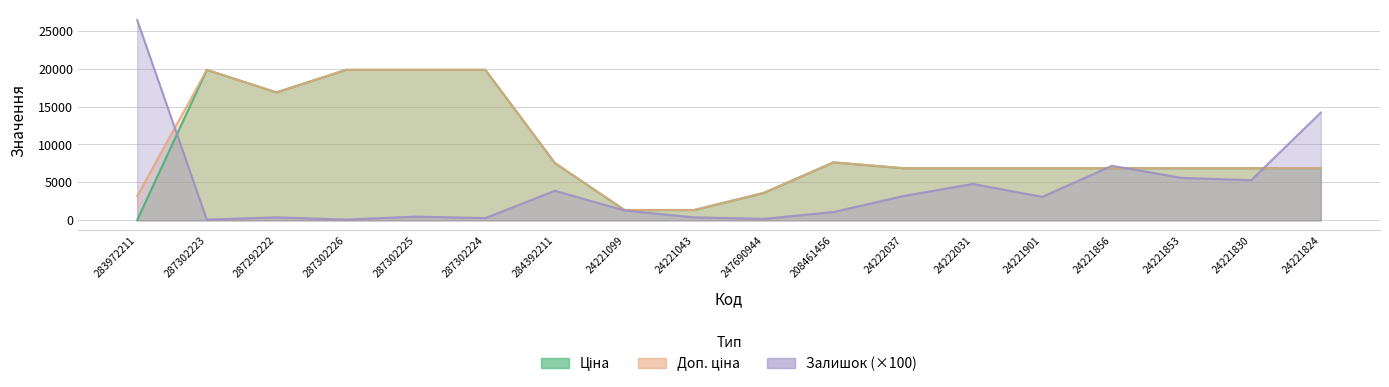

Which has a higher value, 24221856 or 24222031?

24221856